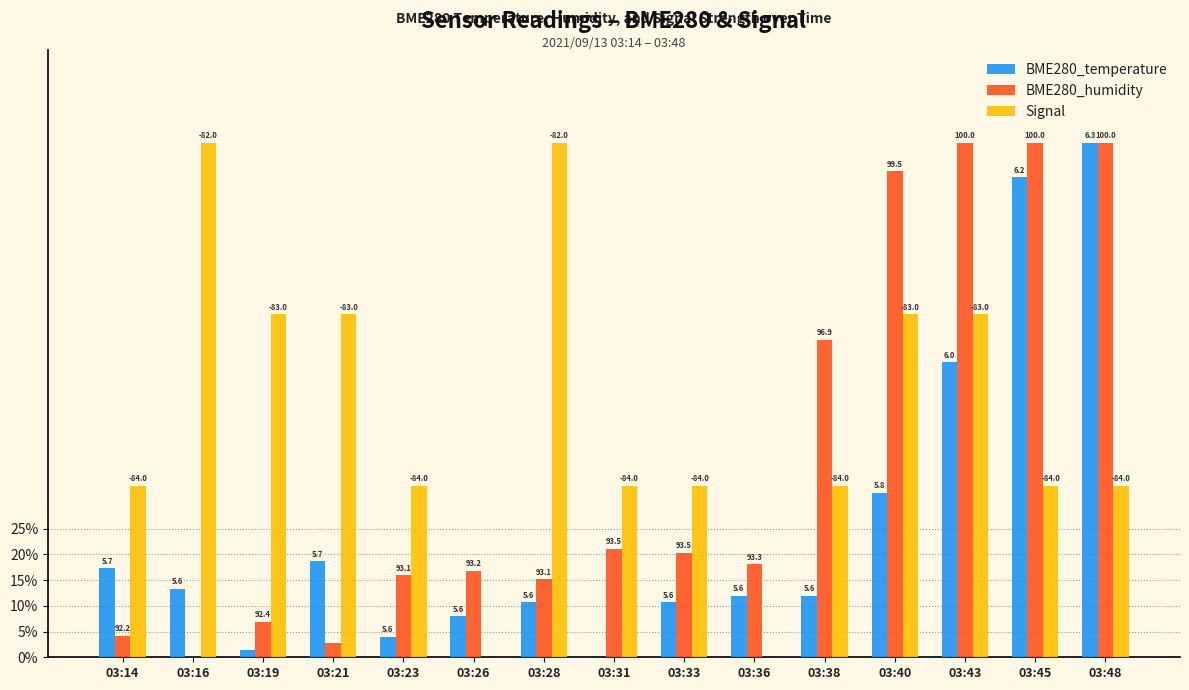

At how many categories does at least one series exceed 0?

15